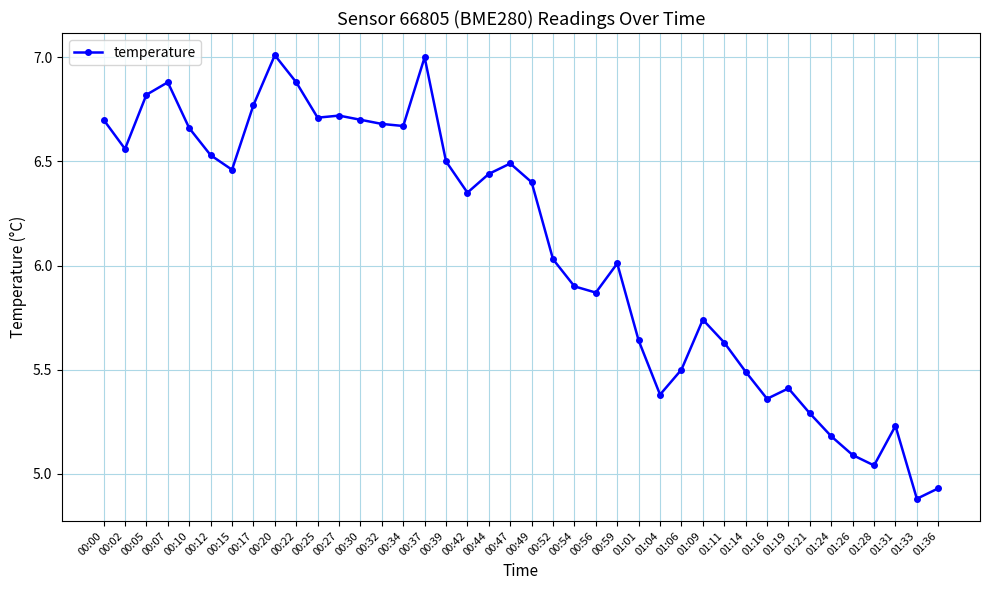

At which category does the data reach its first local peak?

00:07